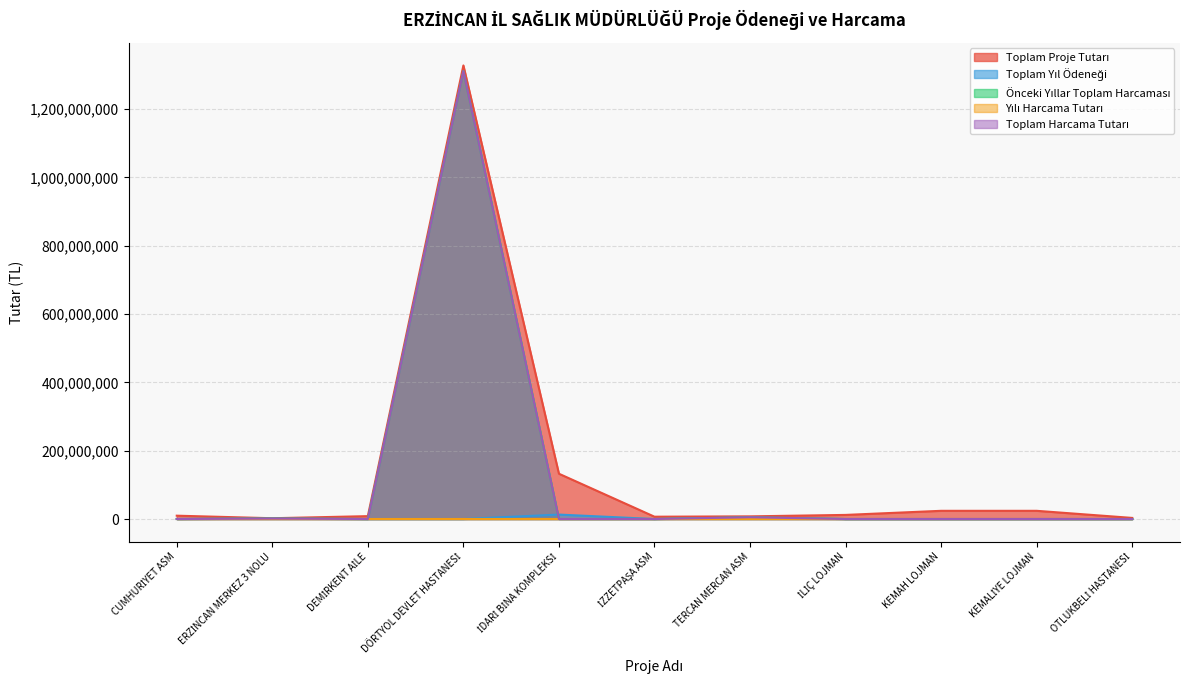

Which has a higher value, KEMALİYE LOJMAN or İLİÇ LOJMAN?

KEMALİYE LOJMAN